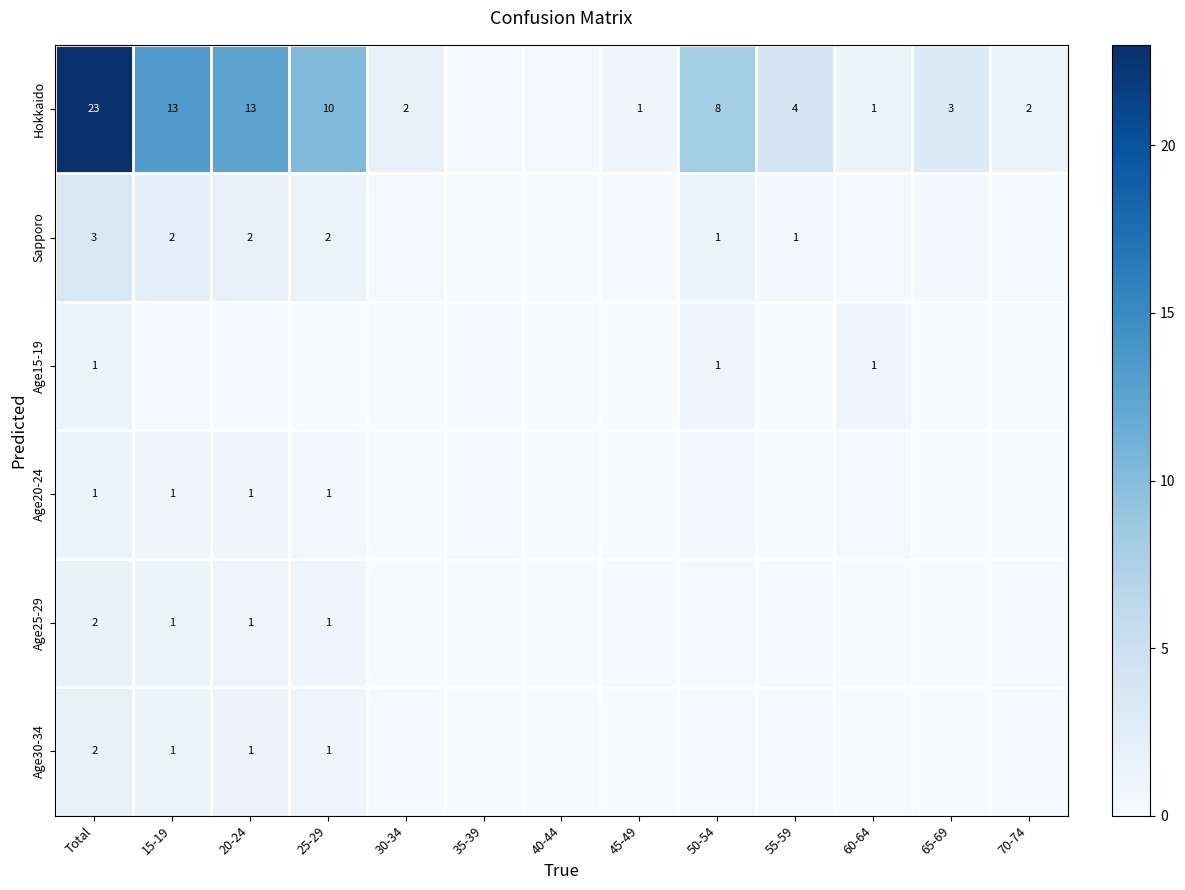

What is the difference between the Sapporo values at 25-29 and 55-59?

0.9